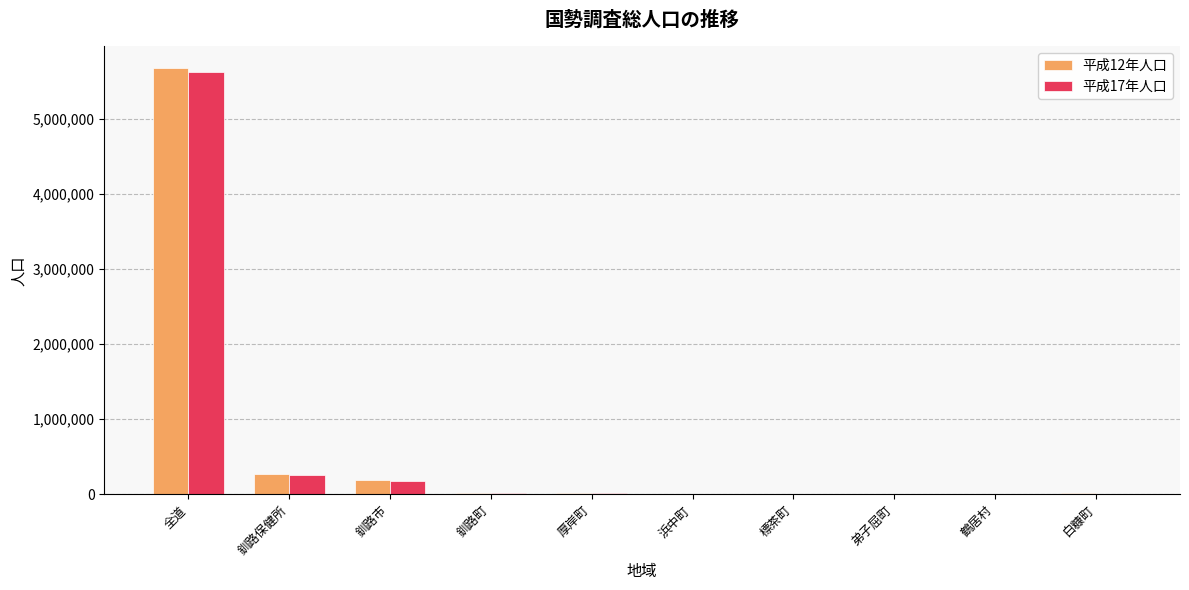

At which category does the chart reach its peak across all series?

全道